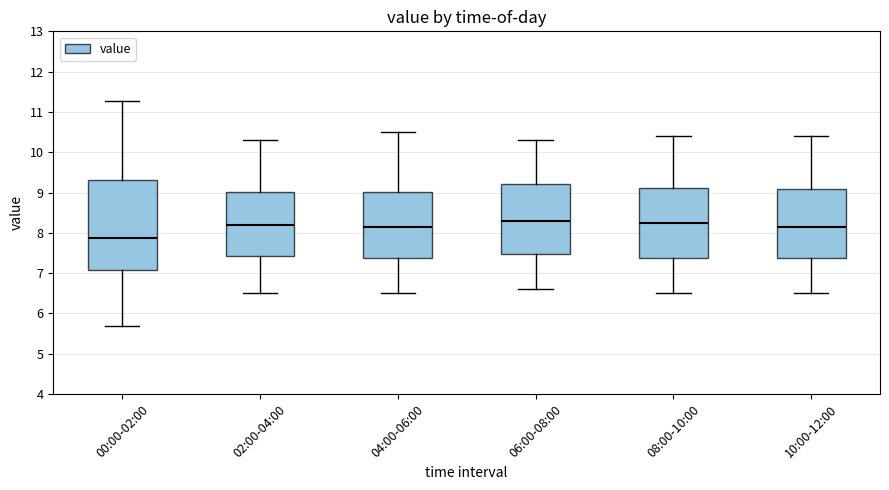

Comparing the boxes themselves (not the whiskers), which one is the tallest?

00:00-02:00